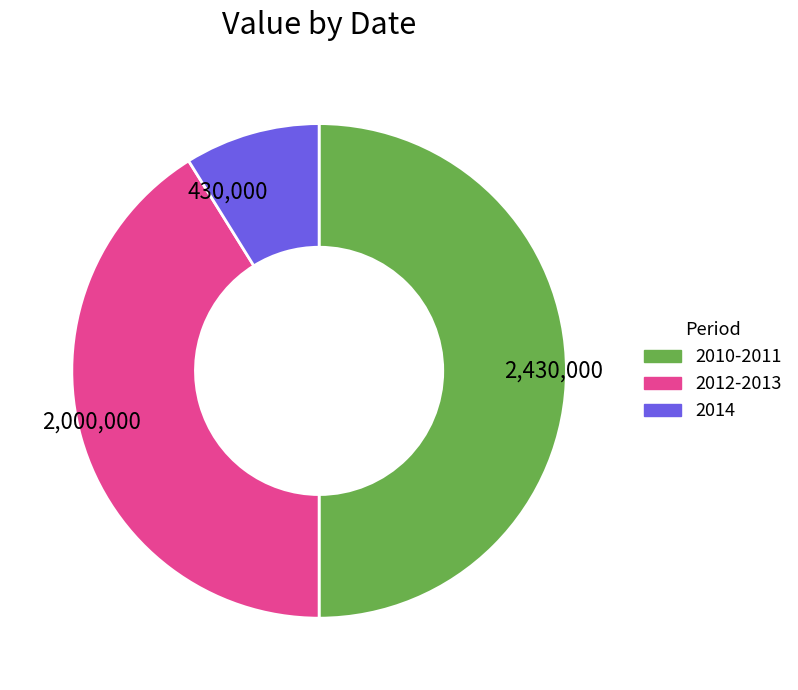

Rank the categories by value from highest to lowest.

2,430,000, 2,000,000, 430,000